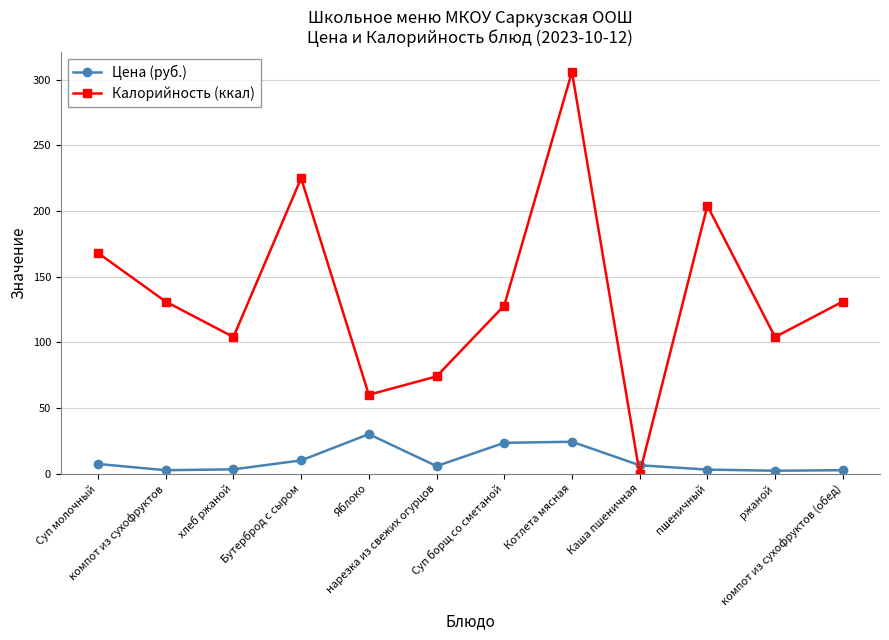

How many values in Калорийность (ккал) are above zero?

11